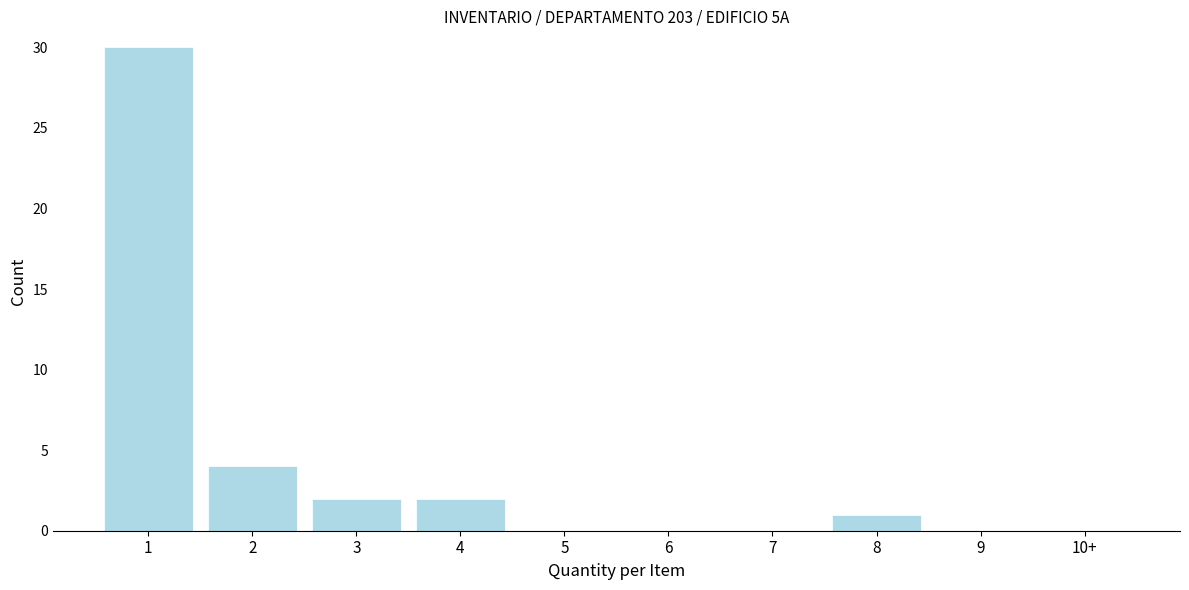

Reading right to left, list all the values displayed in this chart.

10+=0	9=0	8=1	7=0	6=0	5=0	4=2	3=2	2=4	1=30